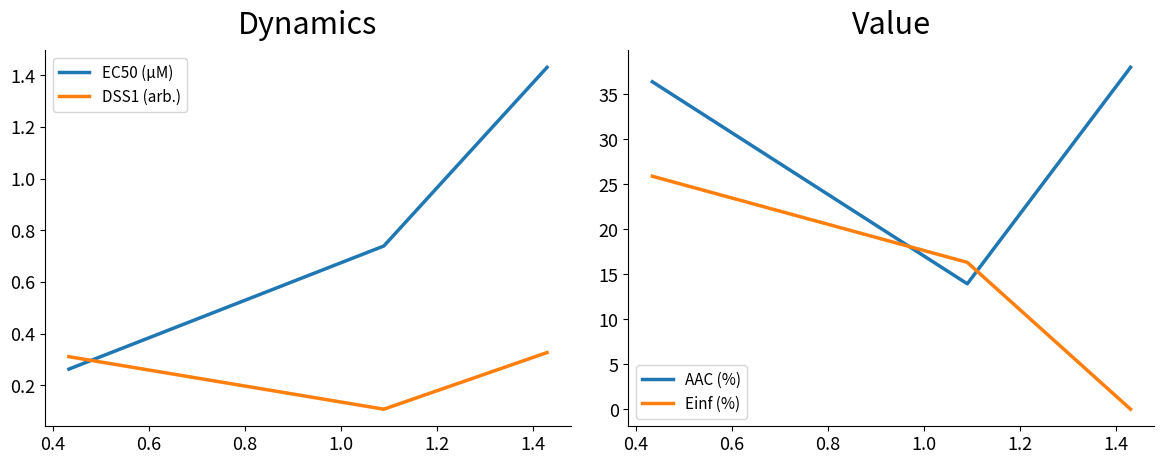

Does the chart display data point markers on the line(s)?

No